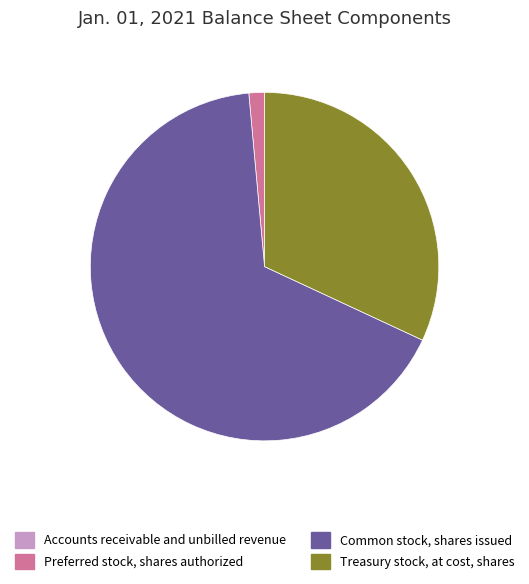

What is the largest slice in the pie chart?

Common stock, shares issued